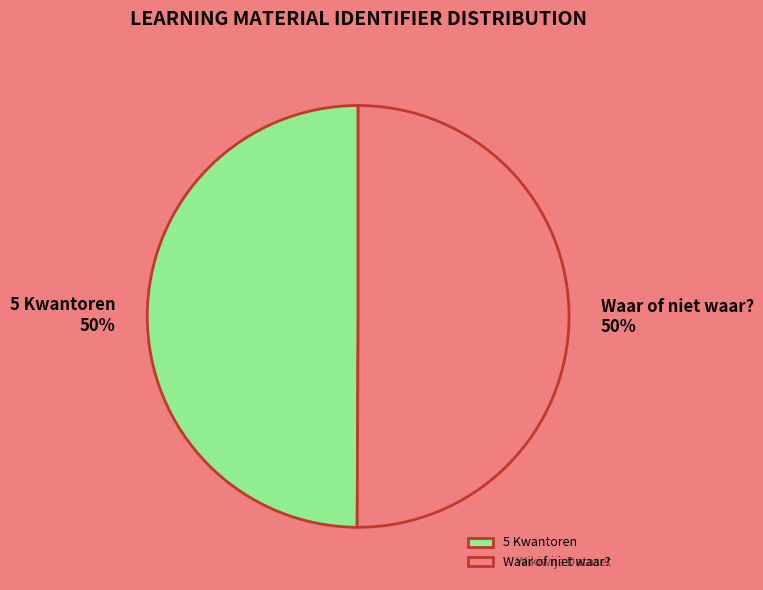

To the nearest percent, what is the average slice percentage?

50%